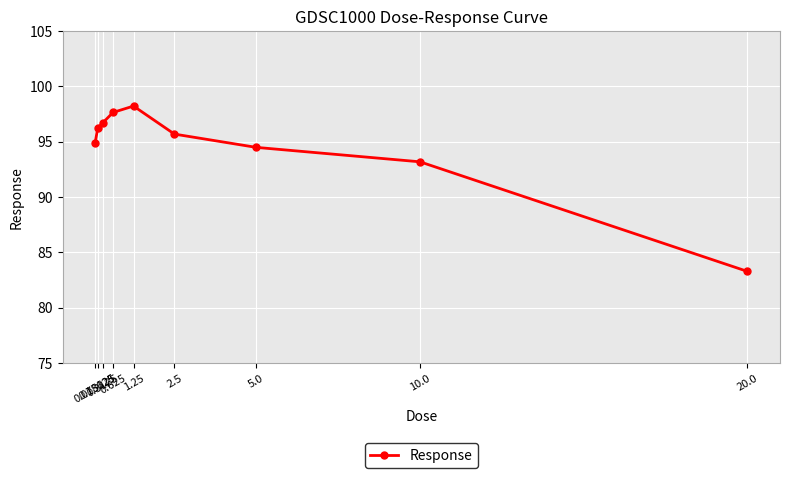

How many lines are shown in the chart?

1